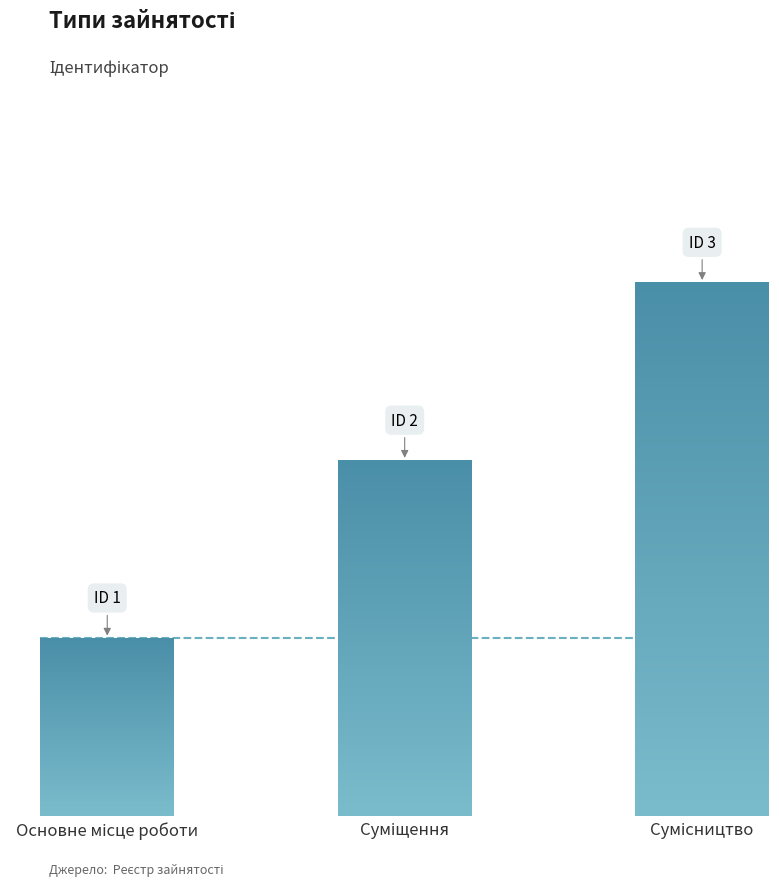

What is the difference between the maximum and minimum values?

2